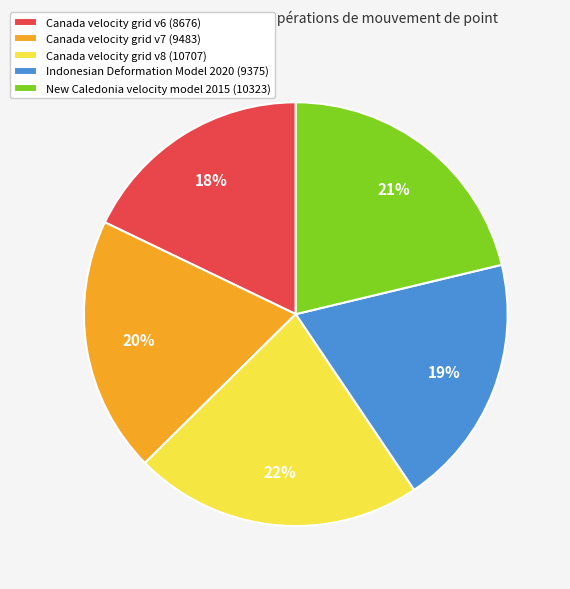

Do Canada velocity grid v8 (10707) and New Caledonia velocity model 2015 (10323) together represent more than half of the pie?

No